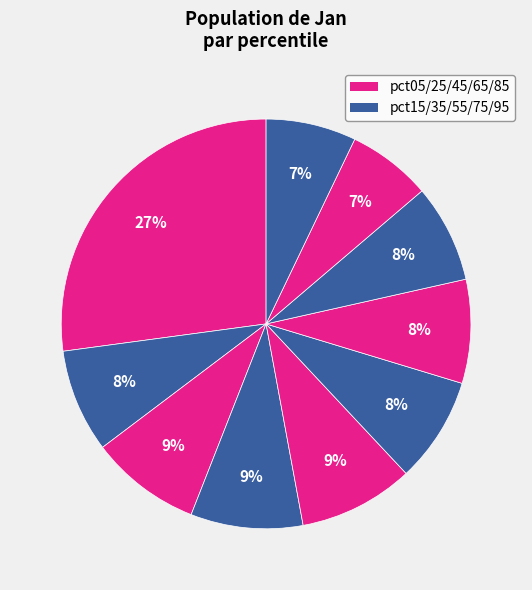

Which slice is the largest?

pct05